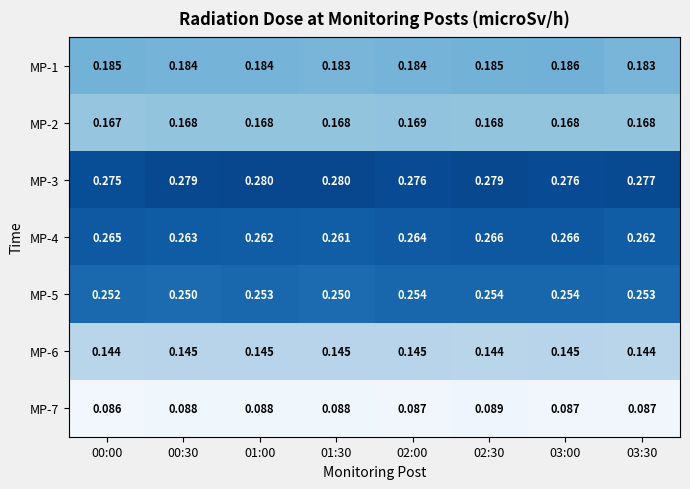

Is the value of MP-2 at 02:30 greater than the value of MP-7 at 00:30?

Yes